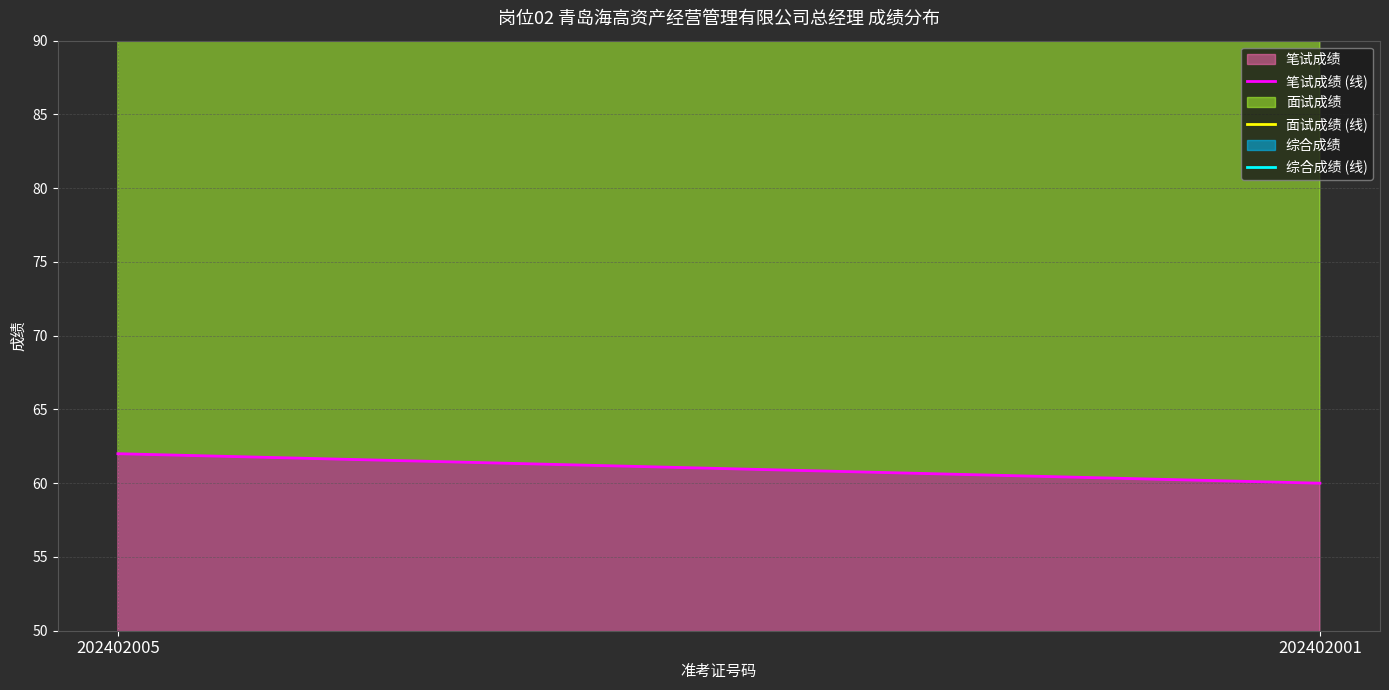

List the series in order of their overall mean, lowest first.

笔试成绩 (线), 面试成绩 (线), 综合成绩 (线)